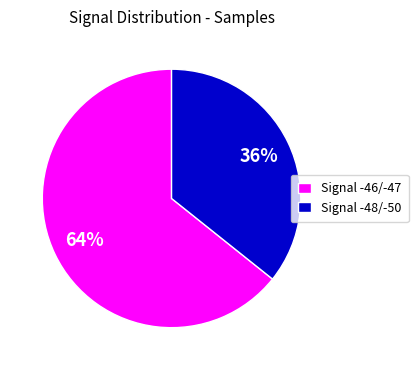

Does Signal -46/-47 represent more than half of the total?

Yes